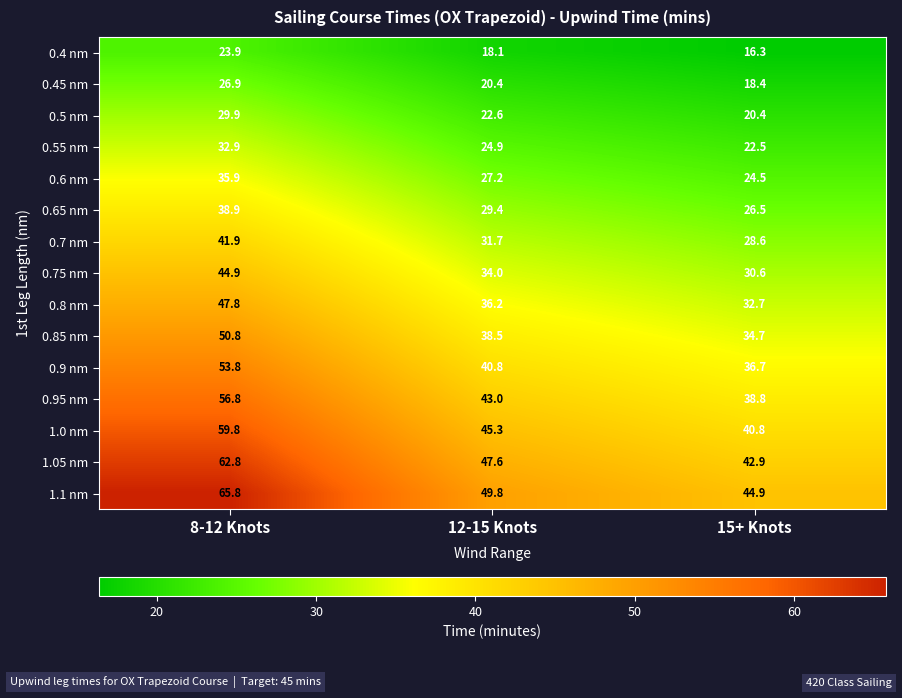

At which category is the sum across all series the highest?

8-12 Knots